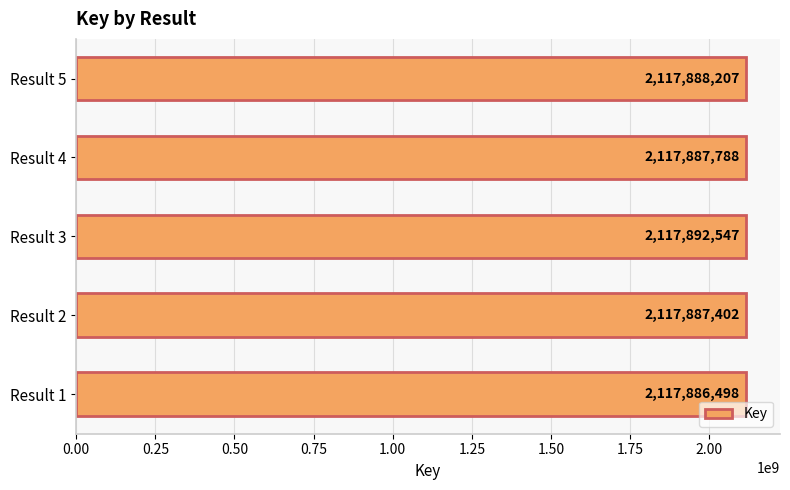

The chart shows a value of 733273185 at Result 5. True or false?

False